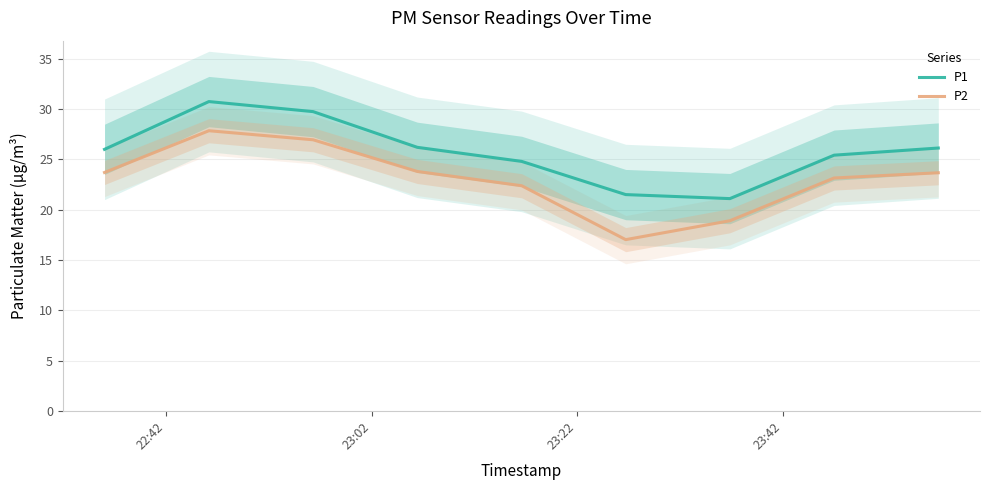

What is the greatest value displayed?

30.8